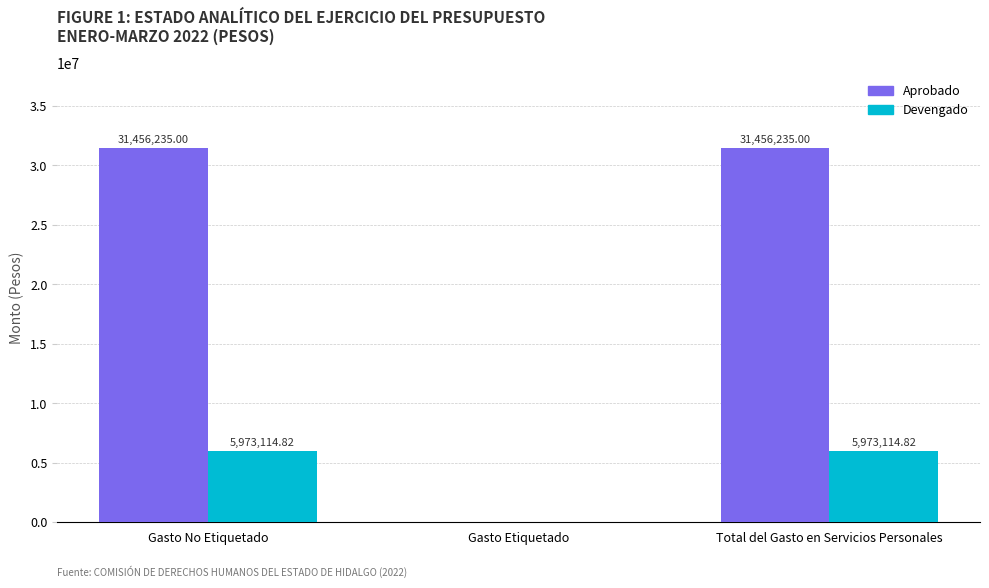

How many distinct data groups are displayed?

2